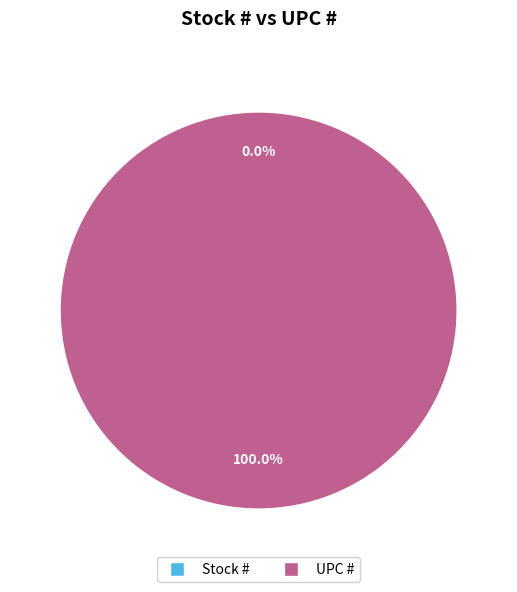

Is there a majority slice in this chart?

Yes